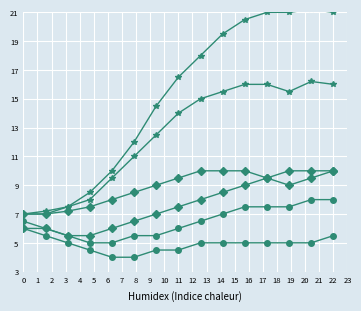

List the series in order of their peak value, lowest first.

Verein 5, Verein 4, Verein 3, Verein 6, Verein 2, Verein 1